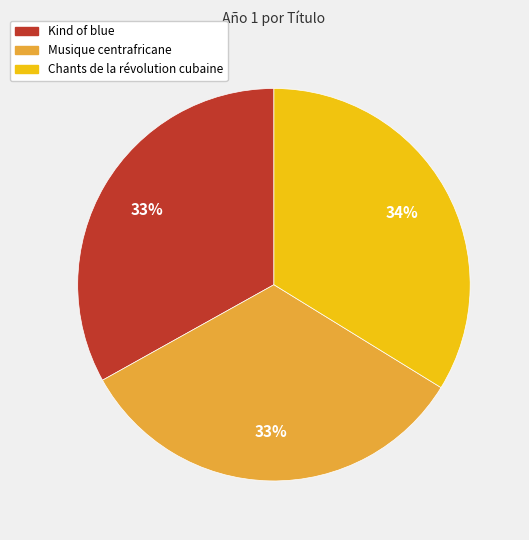

What percentage is the Chants de la révolution cubaine slice, to the nearest percent?

34%